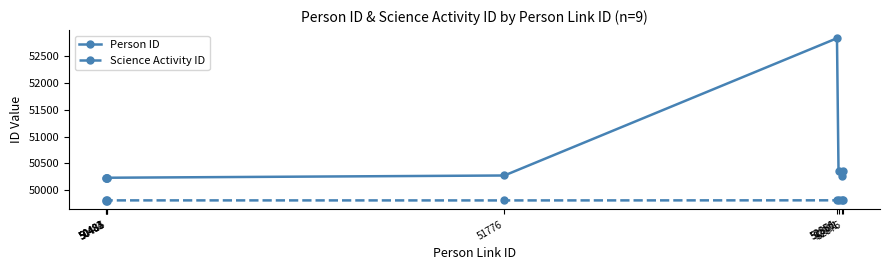

What is the difference between the maximum and minimum values in the Science Activity ID series?

17